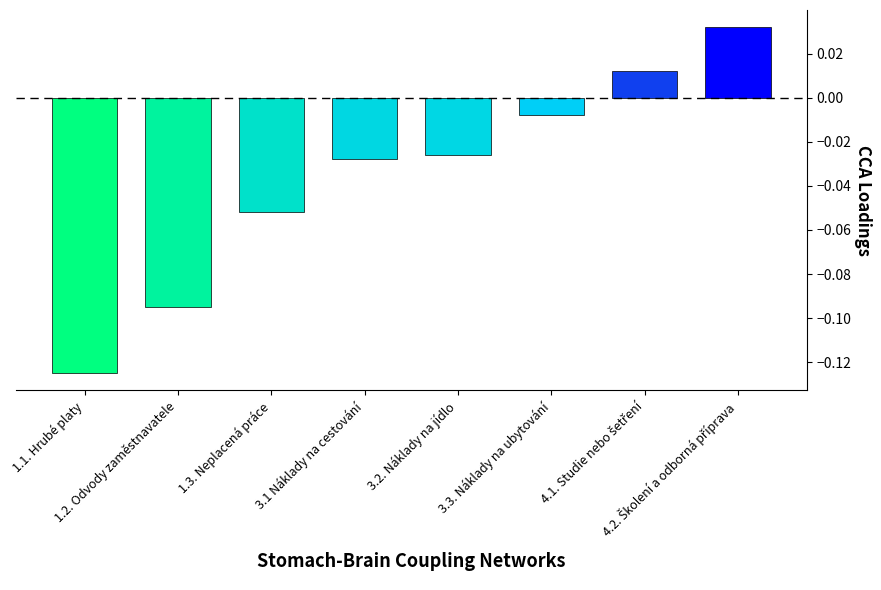

List the labels in order of value, smallest first.

1.1. Hrubé platy, 1.2. Odvody zaměstnavatele, 1.3. Neplacená práce, 3.1 Náklady na cestování, 3.2. Náklady na jídlo, 3.3. Náklady na ubytování, 4.1. Studie nebo šetření, 4.2. Školení a odborná příprava